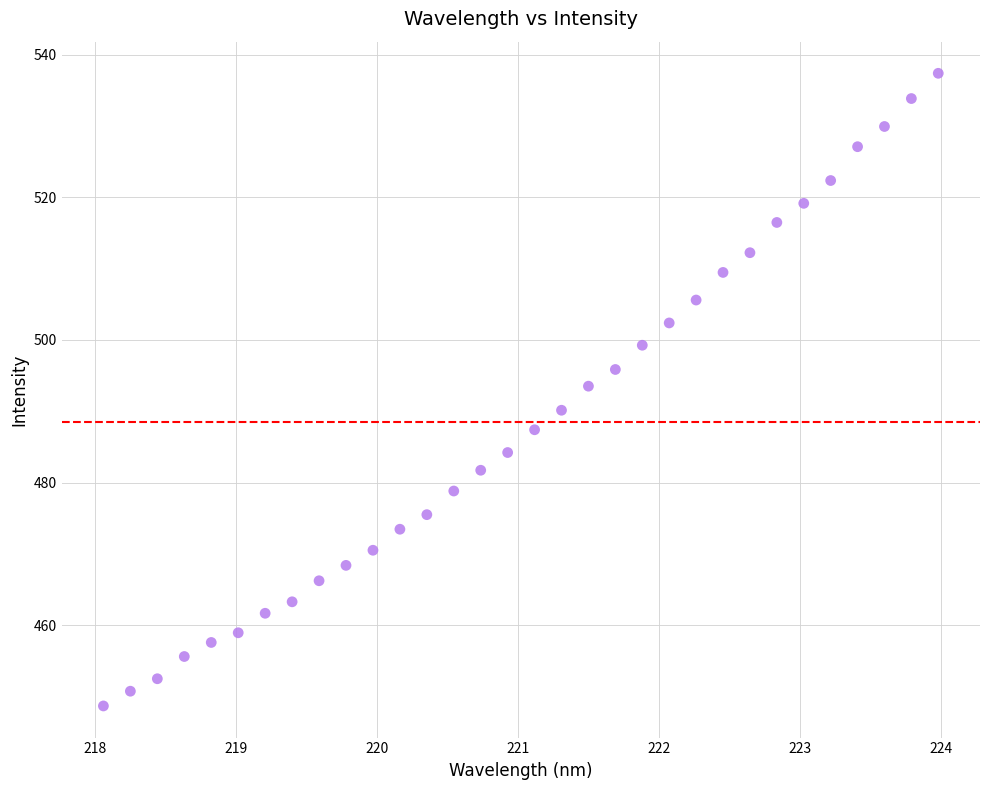

What is the range of Y values (max minus min)?

88.7